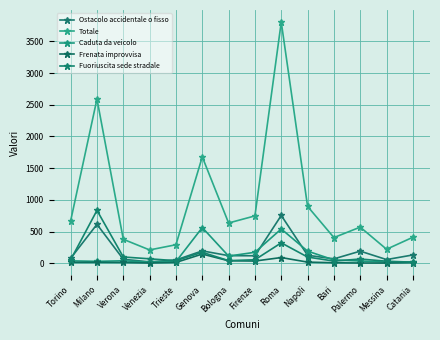

What is the difference between the maximum and minimum values in the Fuoriuscita sede stradale series?

817